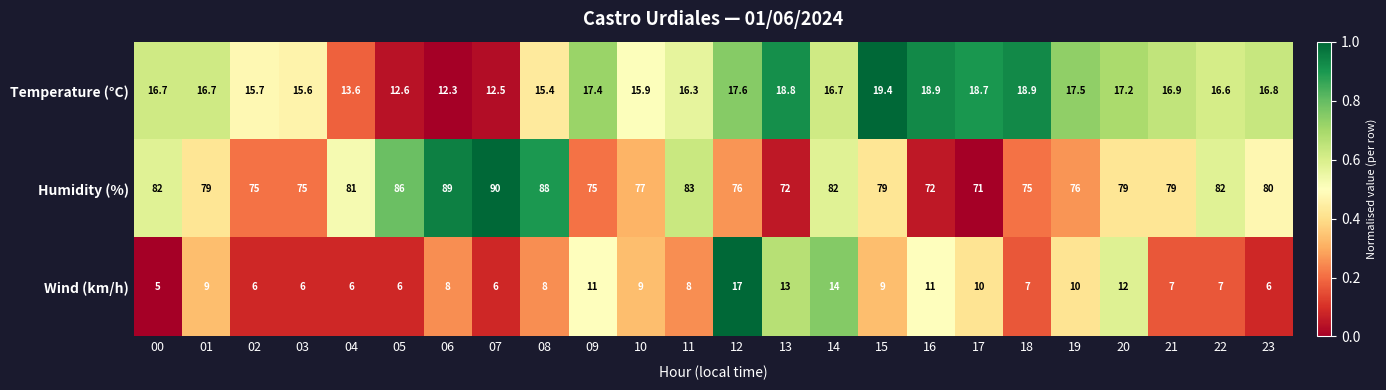

At 16, list the series in order from largest to smallest.

Humidity (%), Temperature (°C), Wind (km/h)